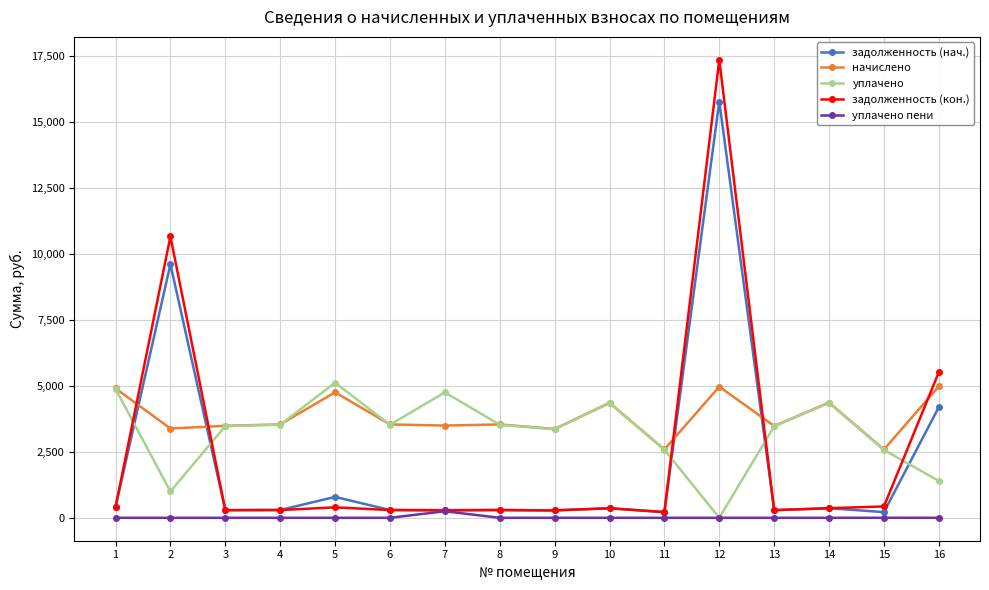

Which series ends up on top after the final intersection of начислено and задолженность (нач.)?

начислено